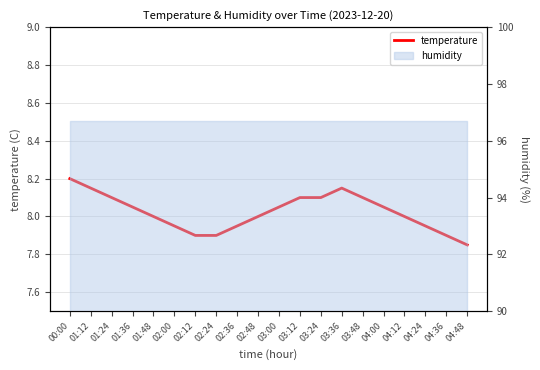

What is the difference between the second highest and second lowest values?

0.2